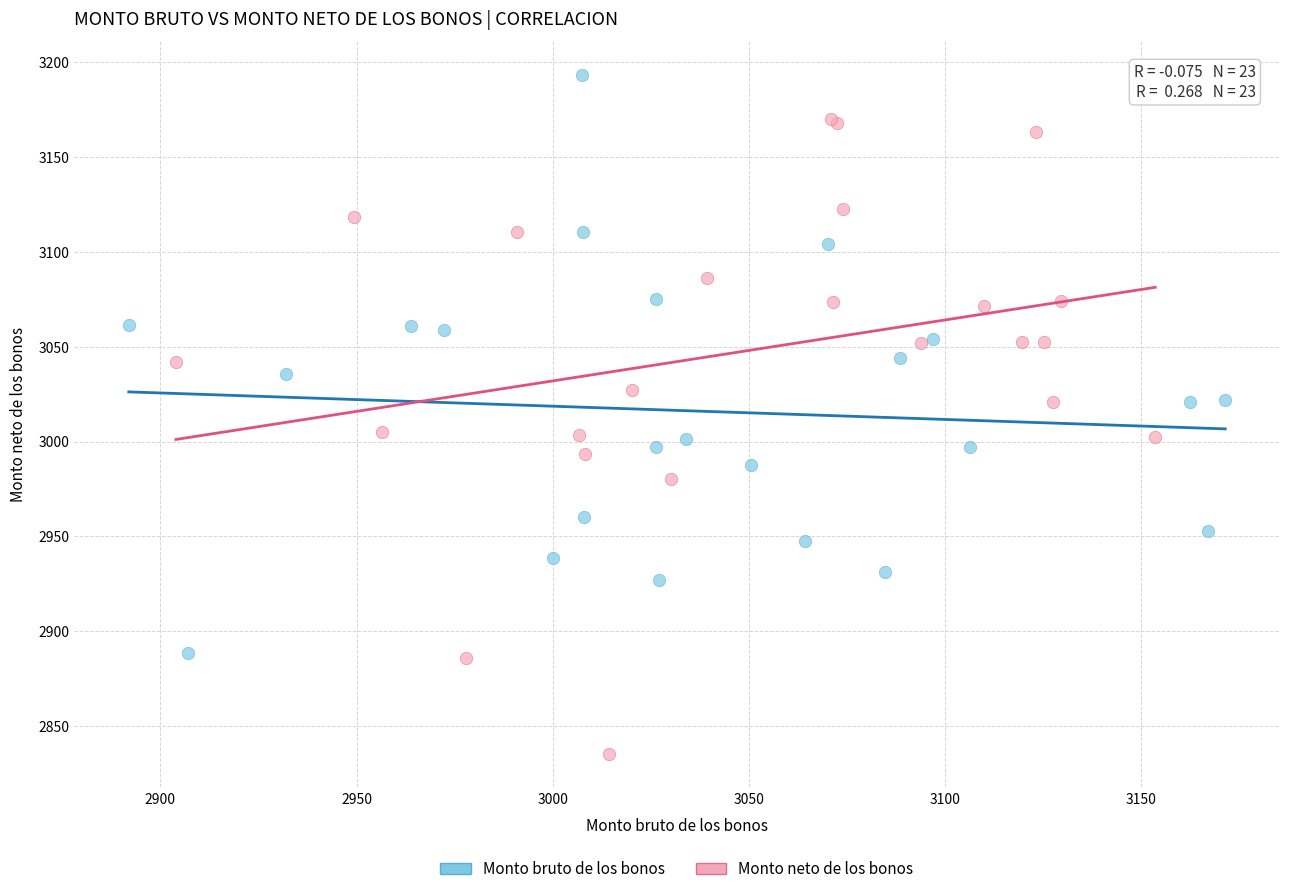

Which series has the largest Y range (max minus min)?

Monto neto de los bonos